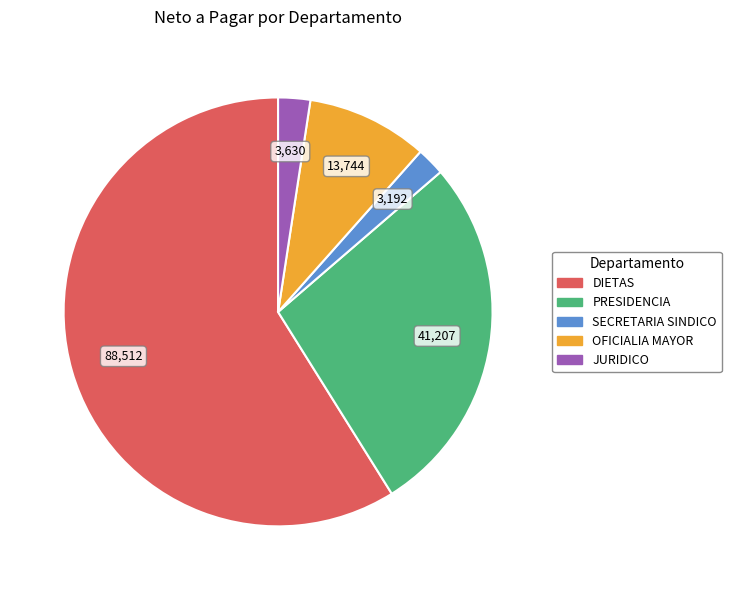

True or false: SECRETARIA SINDICO accounts for 2% of the total.

True